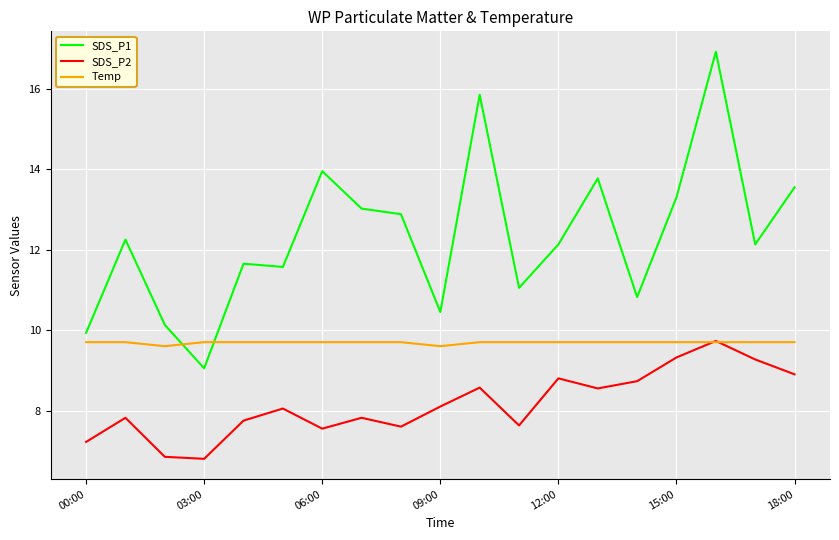

What are all the series names shown in the legend?

SDS_P1, SDS_P2, Temp